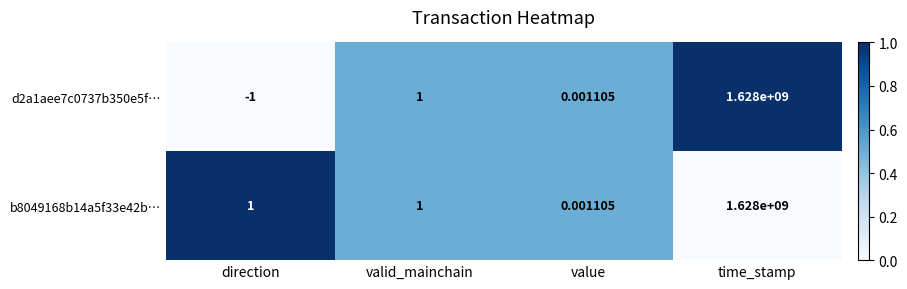

Rank the categories by d2a1aee7c0737b350e5f… value from lowest to highest.

direction, value, valid_mainchain, time_stamp